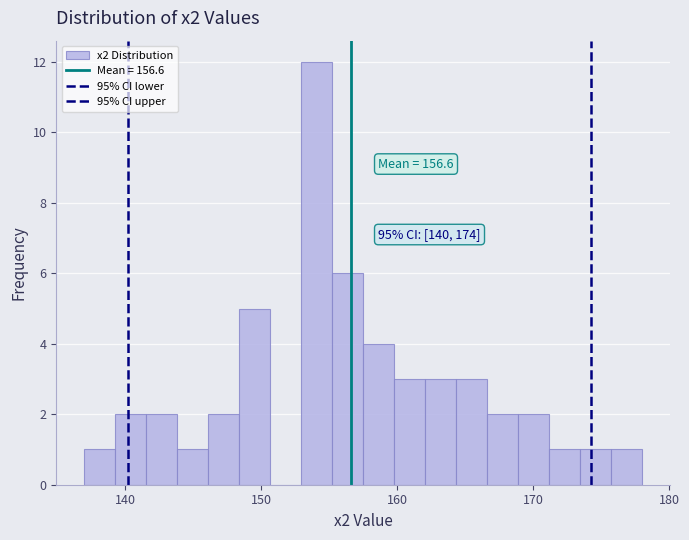

Around what value on the x-axis is the tallest bar? Give the approximate position of its centre, as read against the axis.

154